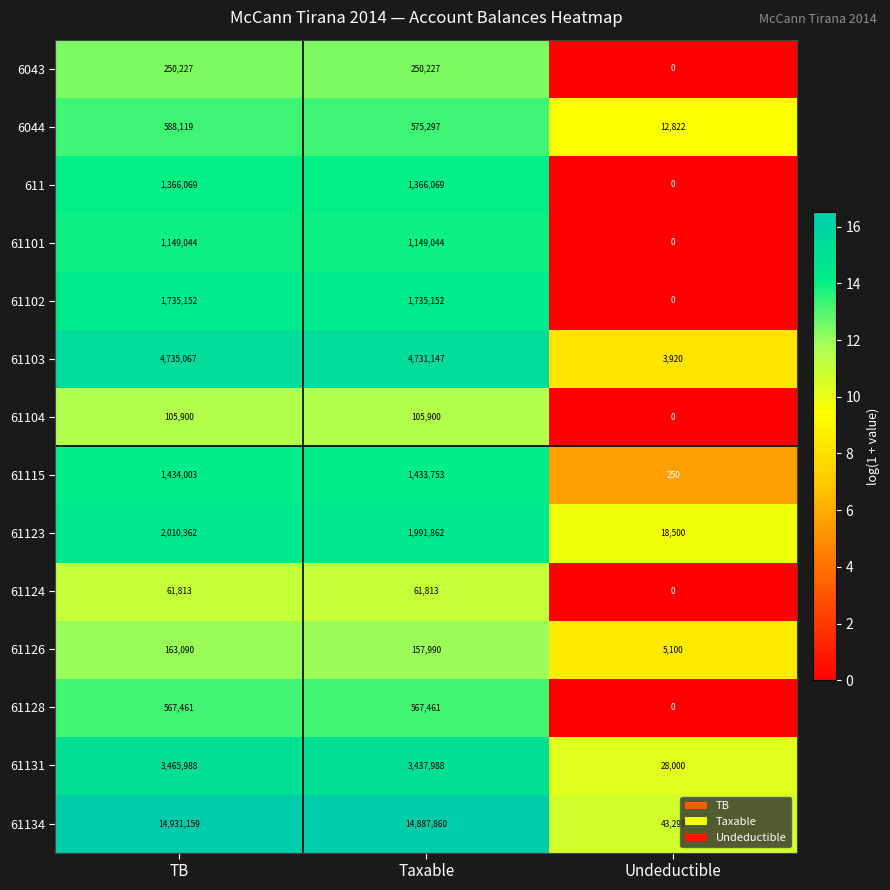

What is the maximum value for 61103?

4735067